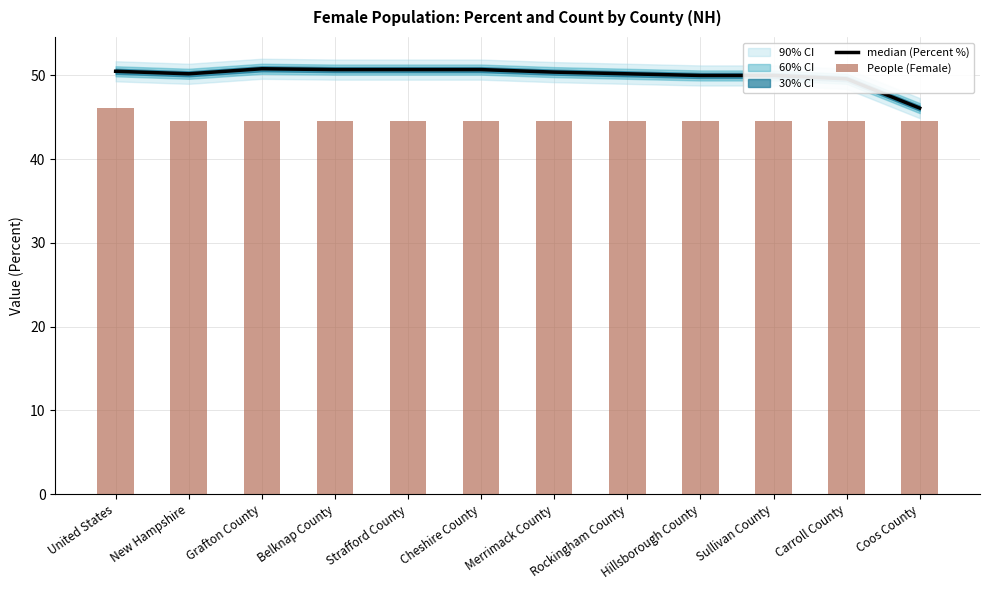

The value of median (Percent %) at Merrimack County is 85.1. True or false?

False